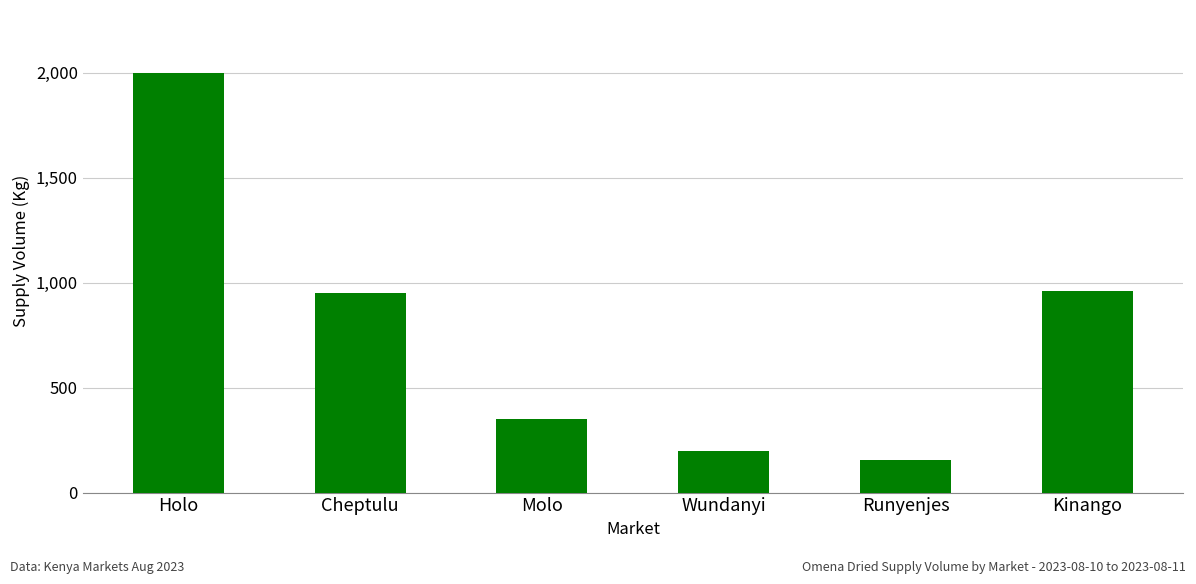

Reading left to right, transcribe all the data shown in this chart.

Holo=2000	Cheptulu=950	Molo=350	Wundanyi=200	Runyenjes=155	Kinango=960